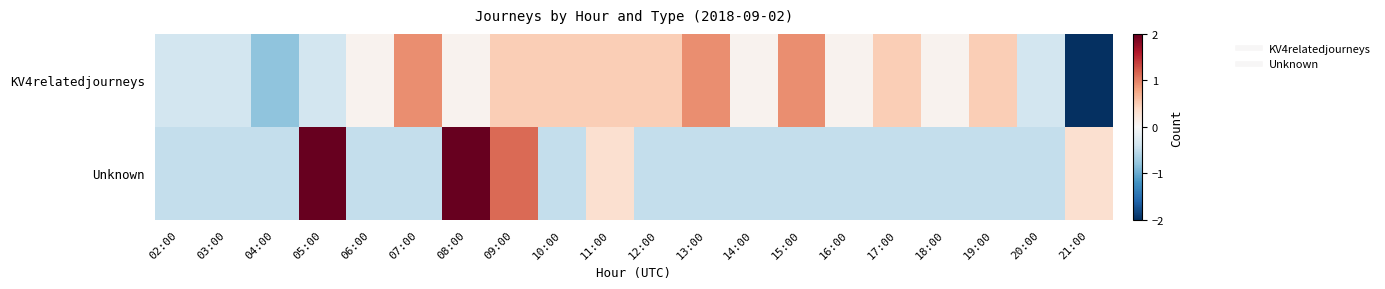

Reading left to right, transcribe all the data shown in this chart.

KV4relatedjourneys: 02:00=-0.4	03:00=-0.4	04:00=-0.8	05:00=-0.4	06:00=0.1	07:00=0.9	08:00=0.1	09:00=0.5	10:00=0.5	11:00=0.5	12:00=0.5	13:00=0.9	14:00=0.1	15:00=0.9	16:00=0.1	17:00=0.5	18:00=0.1	19:00=0.5	20:00=-0.4	21:00=-3.8
Unknown: 02:00=-0.5	03:00=-0.5	04:00=-0.5	05:00=2.7	06:00=-0.5	07:00=-0.5	08:00=2.7	09:00=1.1	10:00=-0.5	11:00=0.3	12:00=-0.5	13:00=-0.5	14:00=-0.5	15:00=-0.5	16:00=-0.5	17:00=-0.5	18:00=-0.5	19:00=-0.5	20:00=-0.5	21:00=0.3